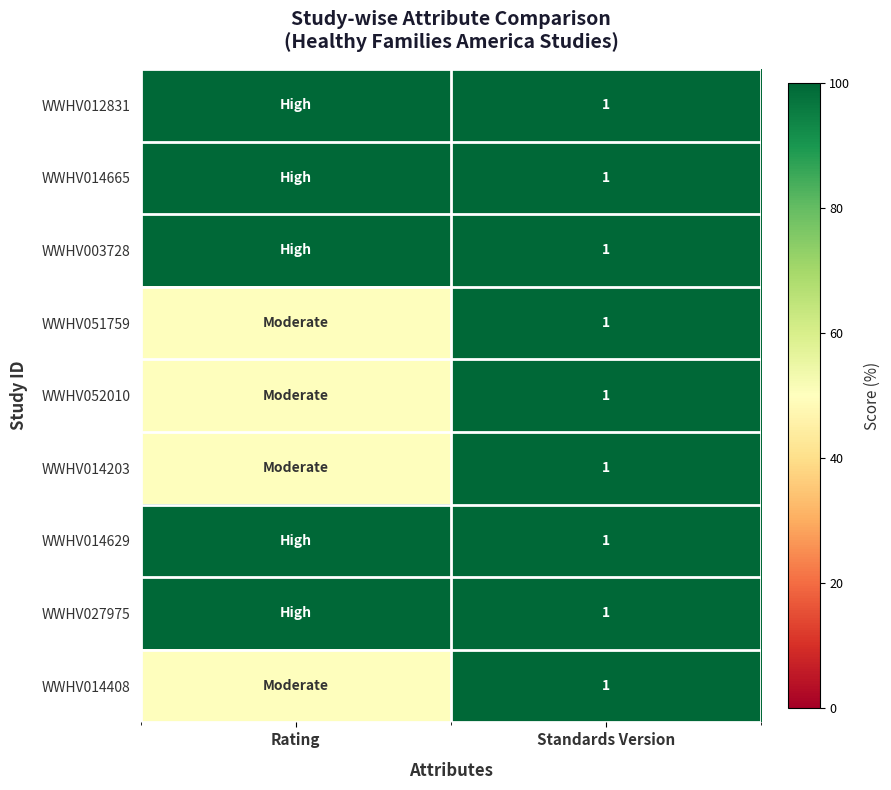

Is it true that WWHV014629 equals 1 at Standards Version?

True